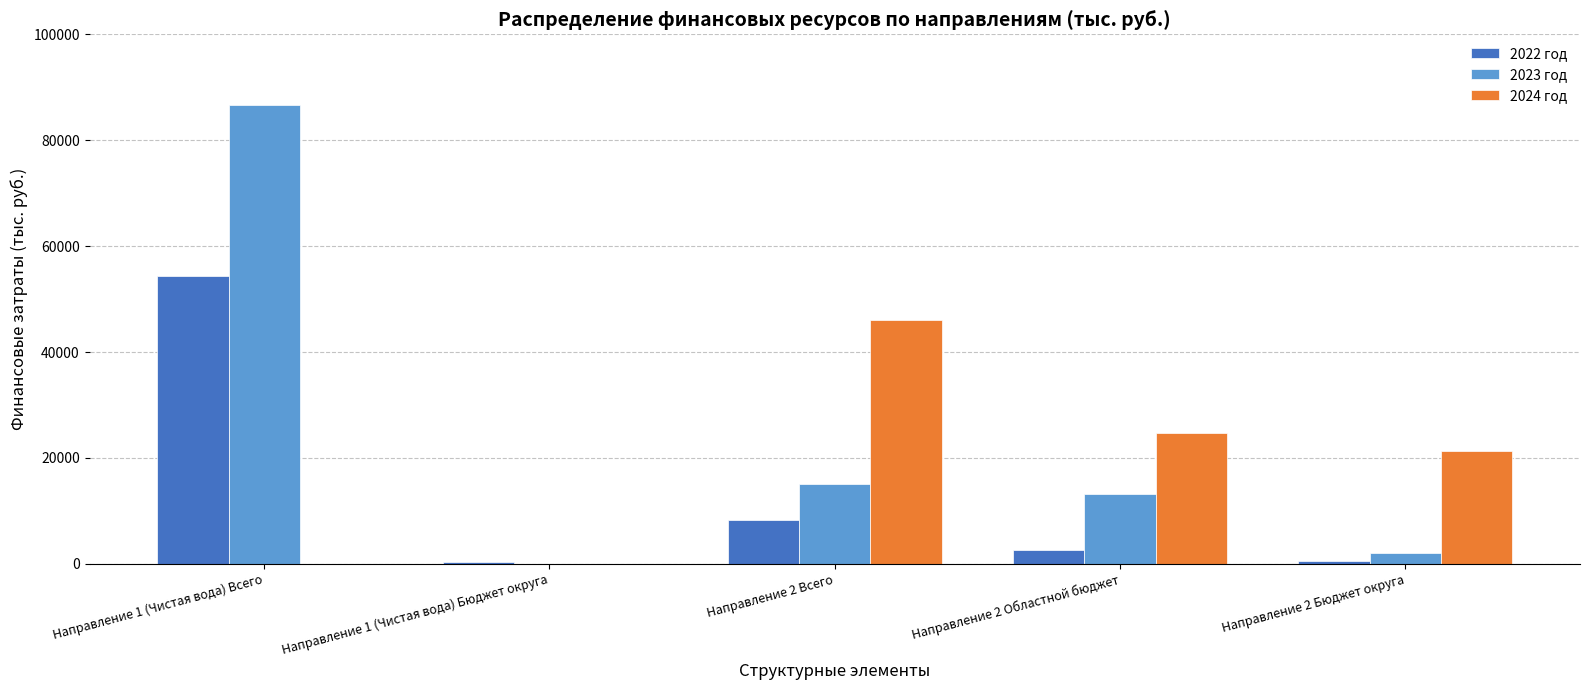

What is the sum of all 2022 год values?

66118.6